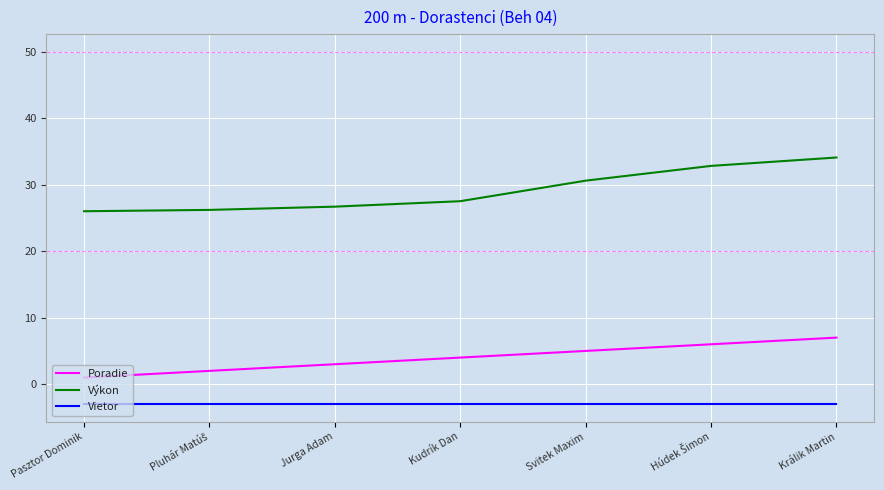

What is the approximate value of Vietor at Jurga Adam?

-3.0